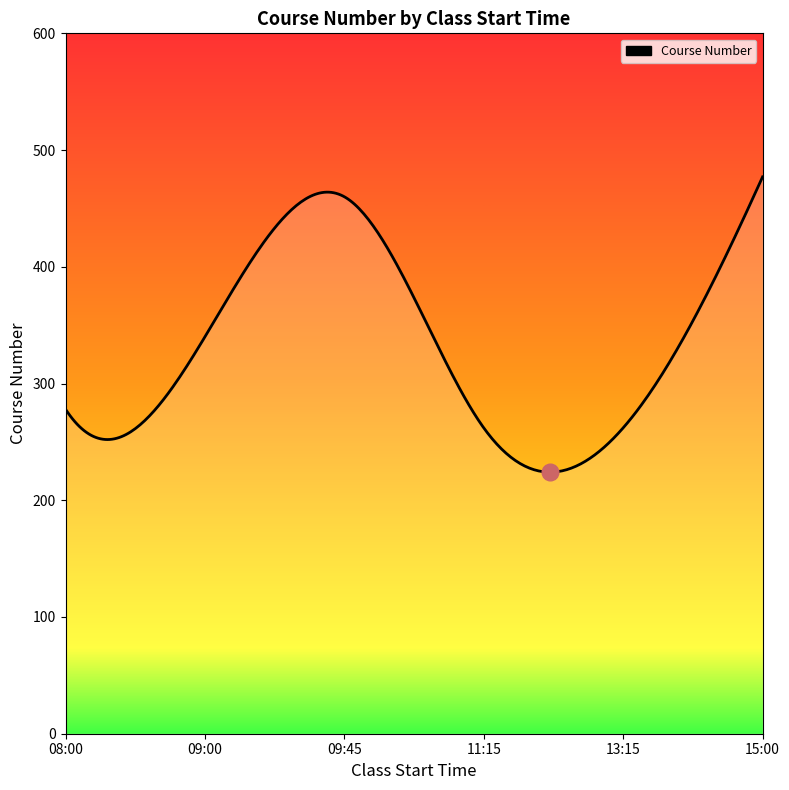

What is the minimum value shown in the chart?

224.1